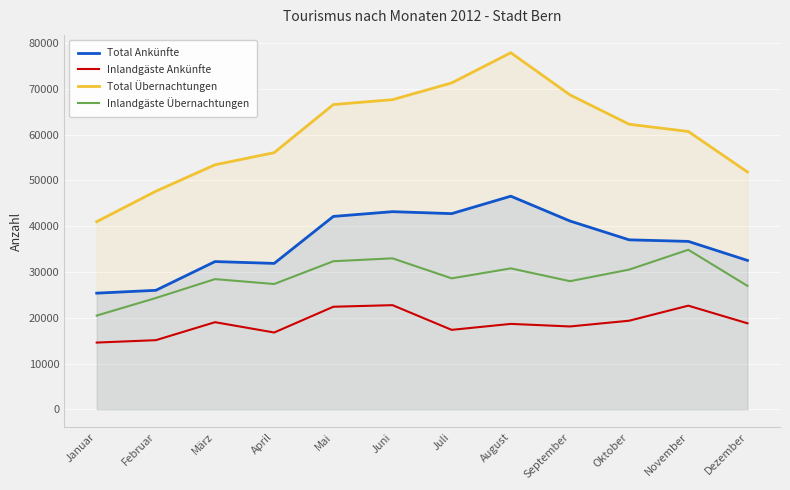

True or false: Total Übernachtungen and Total Ankünfte cross at least once.

False